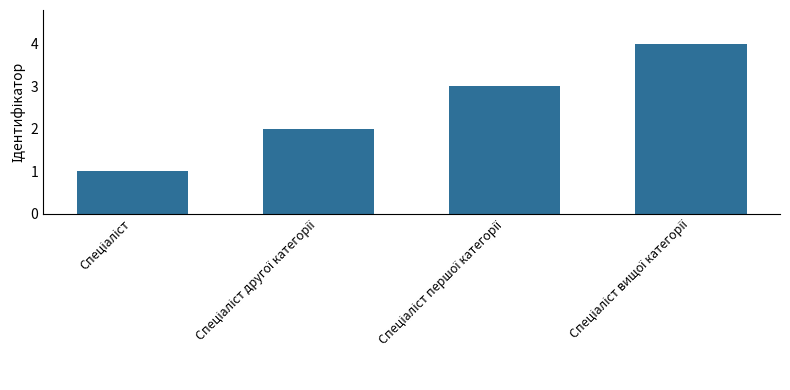

What is the difference between the maximum and minimum values?

3